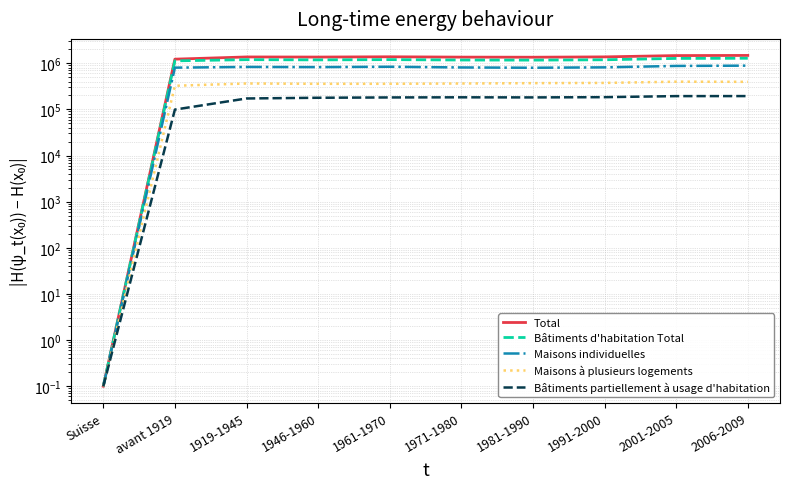

True or false: Total and Bâtiments partiellement à usage d'habitation cross at least once.

False